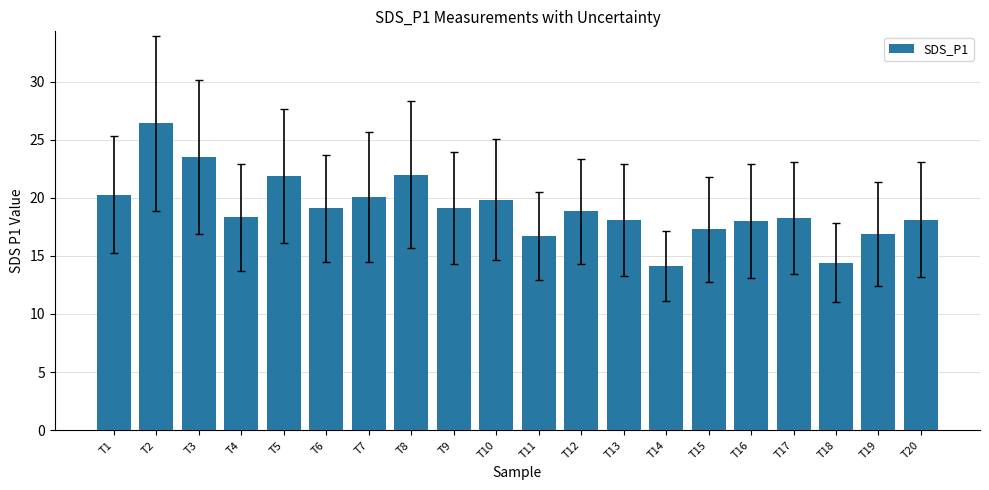

How many categories are shown in the chart?

20